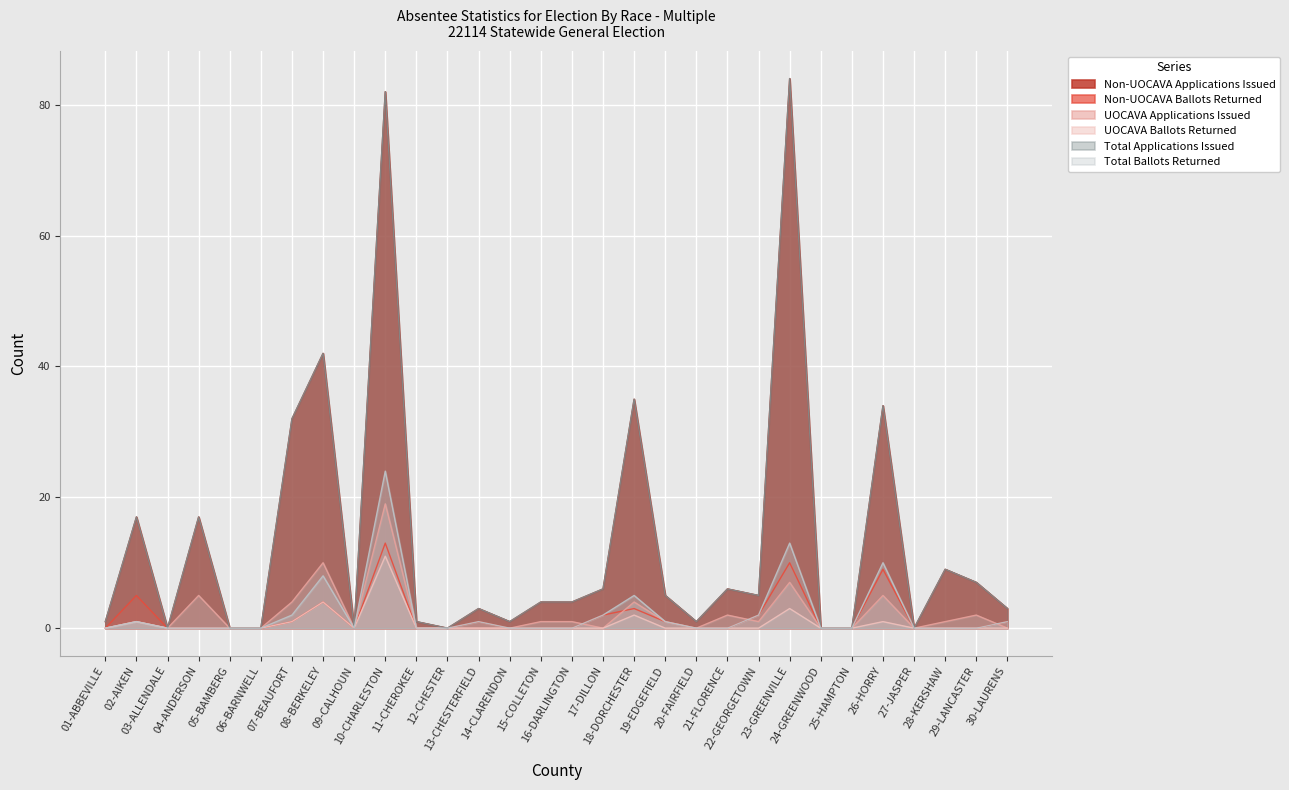

The value of Total Ballots Returned at 04-ANDERSON is -17. True or false?

False